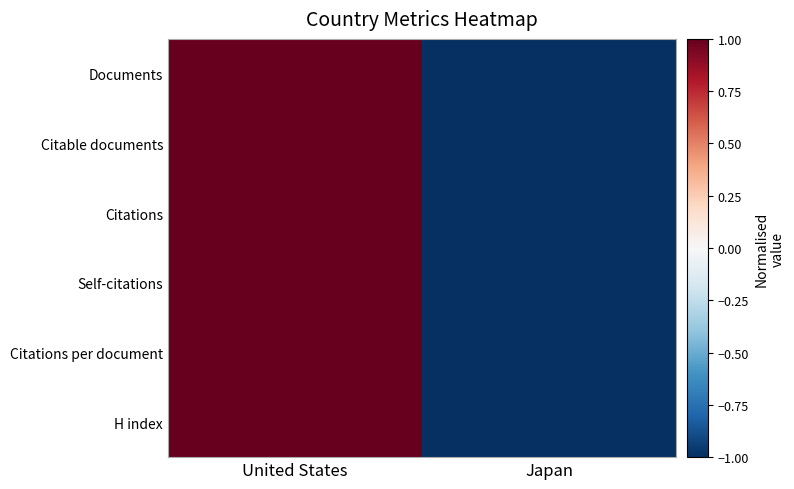

List the series in order of their peak value, lowest first.

Documents, Citable documents, Citations, Self-citations, Citations per document, H index